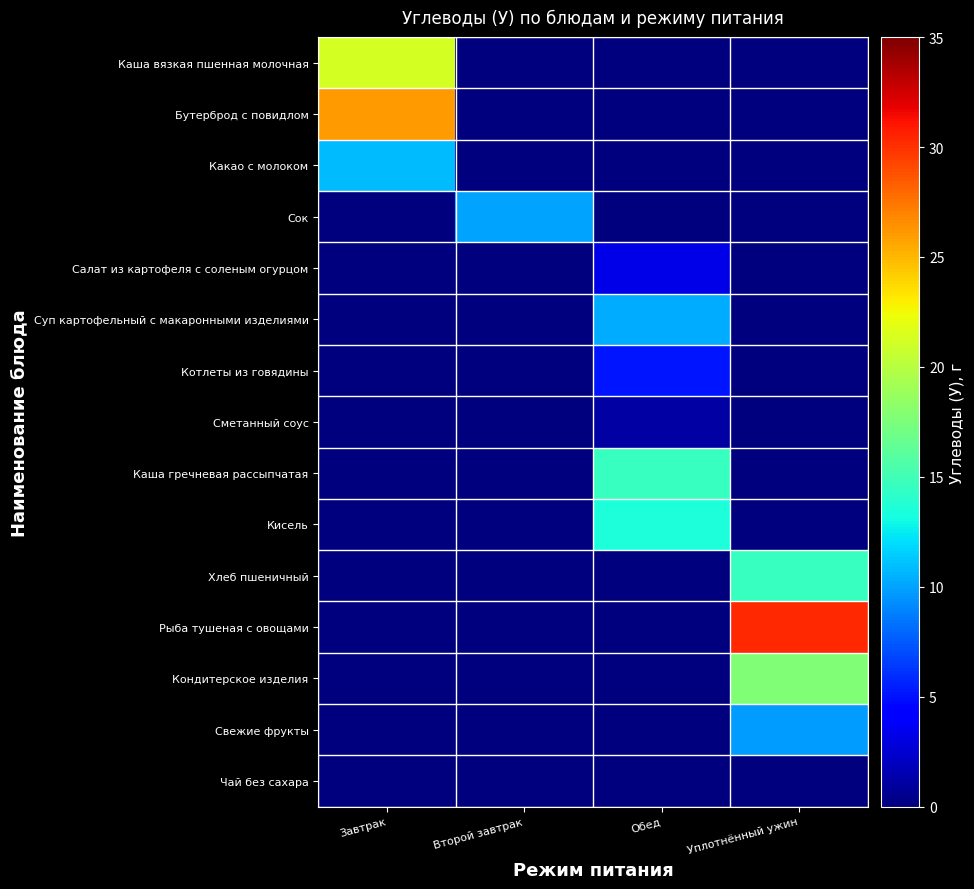

Reading right to left, extract all data points from this chart.

Каша вязкая пшенная молочная: Уплотнённый ужин=0.0	Обед=0.0	Второй завтрак=0.0	Завтрак=21.3
Бутерброд с повидлом: Уплотнённый ужин=0.0	Обед=0.0	Второй завтрак=0.0	Завтрак=26.0
Какао с молоком: Уплотнённый ужин=0.0	Обед=0.0	Второй завтрак=0.0	Завтрак=10.8
Сок: Уплотнённый ужин=0.0	Обед=0.0	Второй завтрак=10.1	Завтрак=0.0
Салат из картофеля с соленым огурцом: Уплотнённый ужин=0.0	Обед=3.1	Второй завтрак=0.0	Завтрак=0.0
Суп картофельный с макаронными изделиями: Уплотнённый ужин=0.0	Обед=10.3	Второй завтрак=0.0	Завтрак=0.0
Котлеты из говядины: Уплотнённый ужин=0.0	Обед=5.1	Второй завтрак=0.0	Завтрак=0.0
Сметанный соус: Уплотнённый ужин=0.0	Обед=1.1	Второй завтрак=0.0	Завтрак=0.0
Каша гречневая рассыпчатая: Уплотнённый ужин=0.0	Обед=14.6	Второй завтрак=0.0	Завтрак=0.0
Кисель: Уплотнённый ужин=0.0	Обед=13.5	Второй завтрак=0.0	Завтрак=0.0
Хлеб пшеничный: Уплотнённый ужин=14.5	Обед=0.0	Второй завтрак=0.0	Завтрак=0.0
Рыба тушеная с овощами: Уплотнённый ужин=30.3	Обед=0.0	Второй завтрак=0.0	Завтрак=0.0
Кондитерское изделия: Уплотнённый ужин=17.7	Обед=0.0	Второй завтрак=0.0	Завтрак=0.0
Свежие фрукты: Уплотнённый ужин=9.8	Обед=0.0	Второй завтрак=0.0	Завтрак=0.0
Чай без сахара: Уплотнённый ужин=0.0	Обед=0.0	Второй завтрак=0.0	Завтрак=0.0